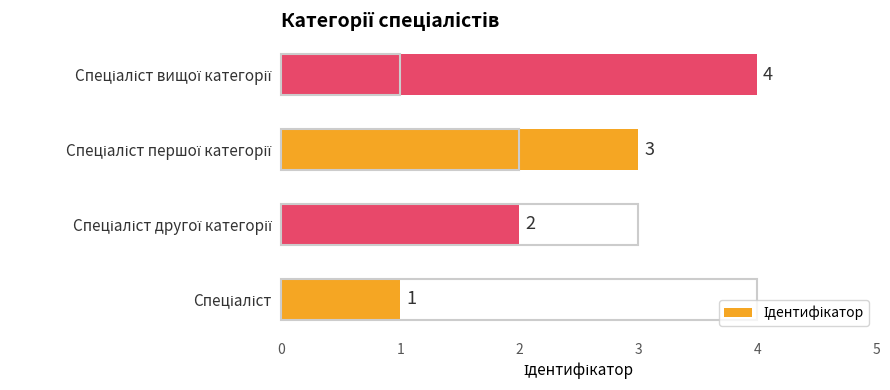

What is the sum of all values?

10